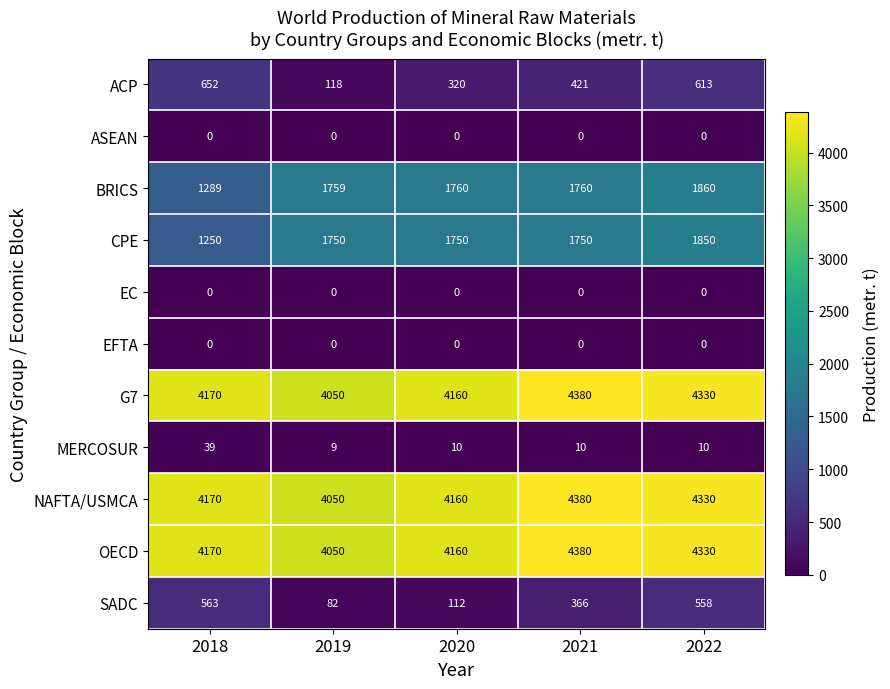

What is the total value across all series at 2021?

17447